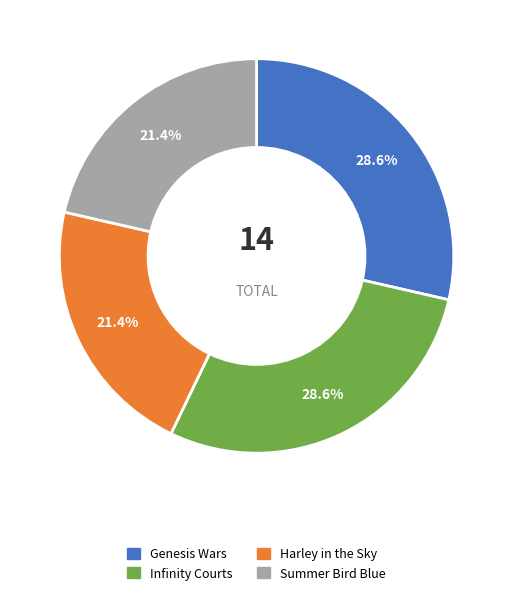

Is there any slice that represents more than half of the pie?

No